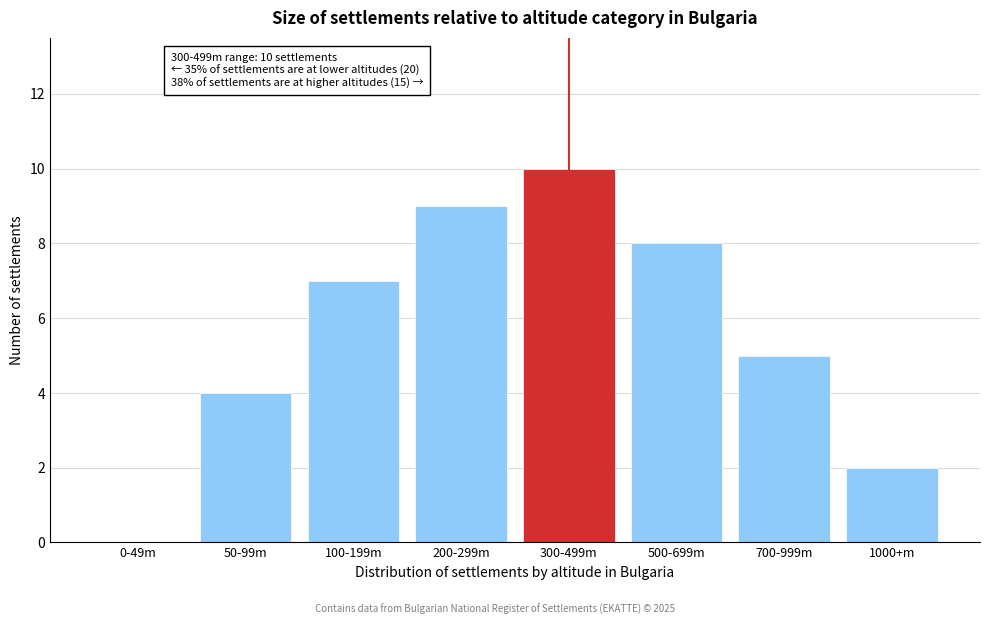

Reading left to right, list all the values displayed in this chart.

0-49m=0	50-99m=4	100-199m=7	200-299m=9	300-499m=10	500-699m=8	700-999m=5	1000+m=2